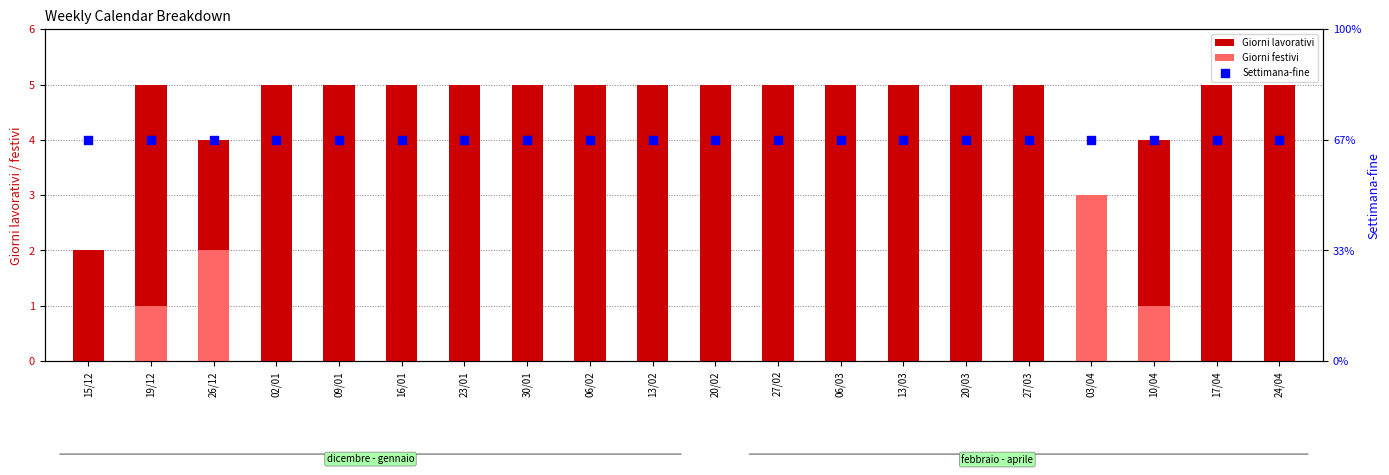

Which series contains the highest Y value?

Giorni lavorativi